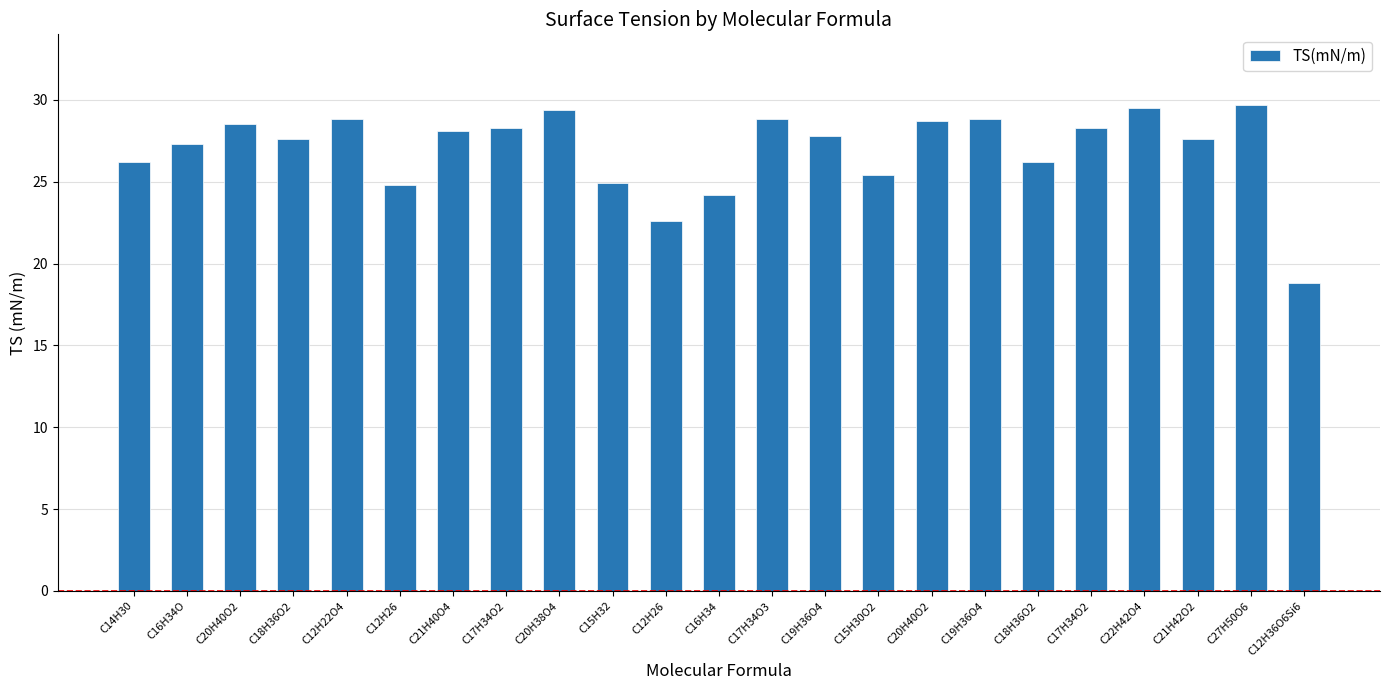

How many data points are less than 27?

8